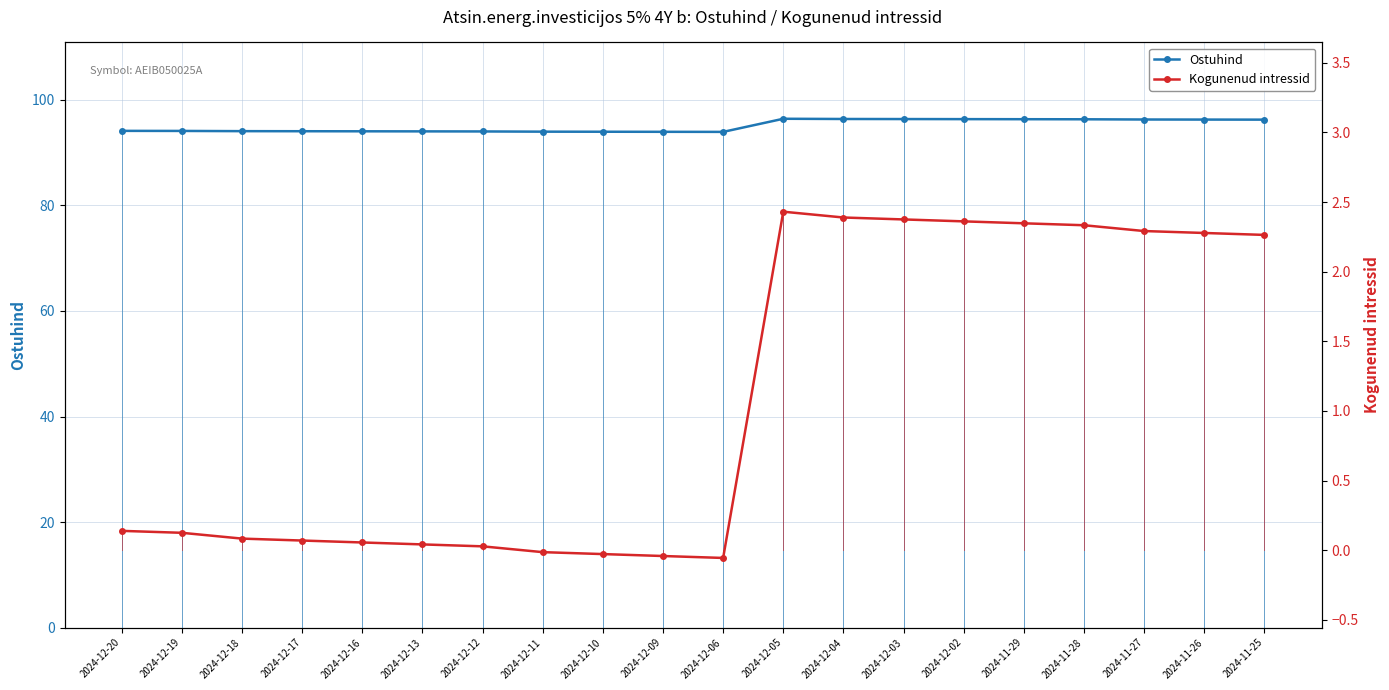

Which series has the widest spread of values?

Kogunenud intressid